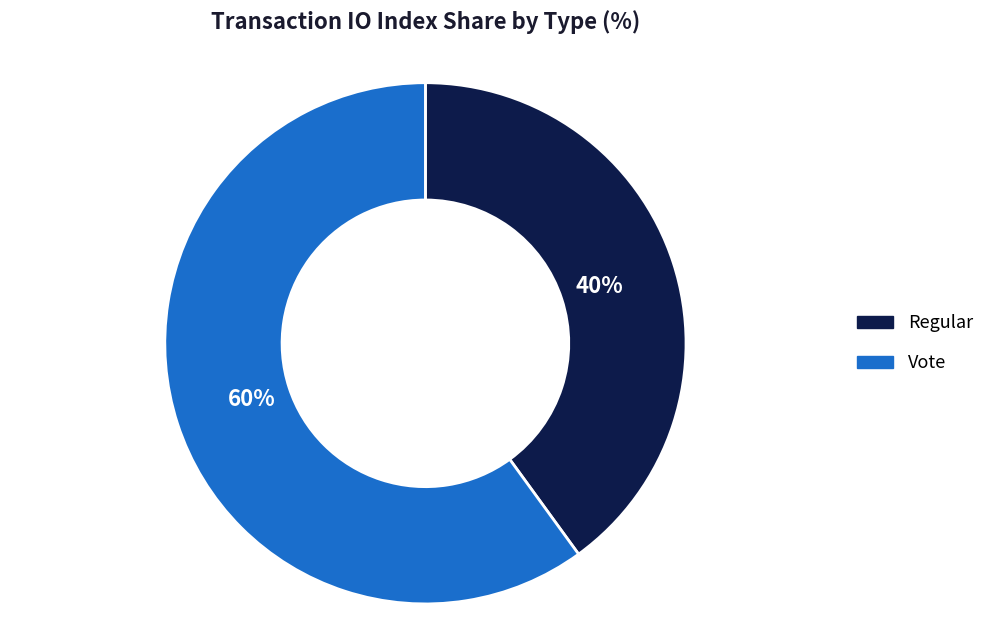

Which slice is the largest?

Vote